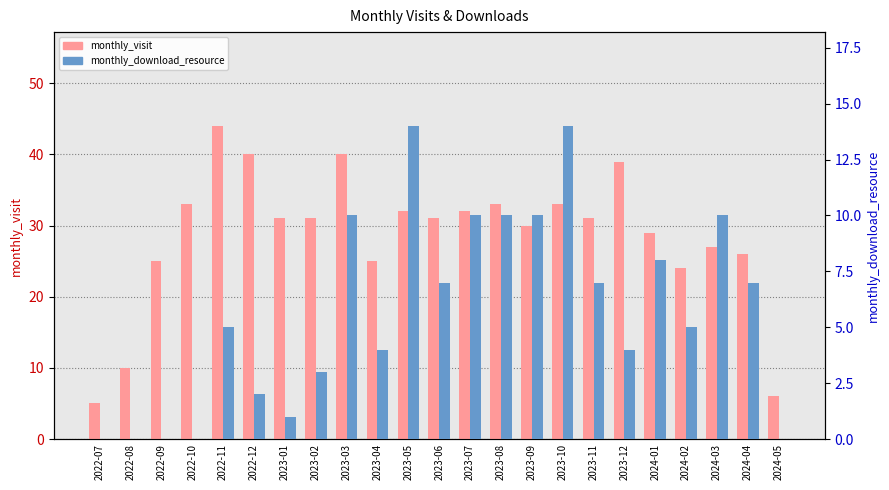

What is the lowest value of the monthly_visit series?

5